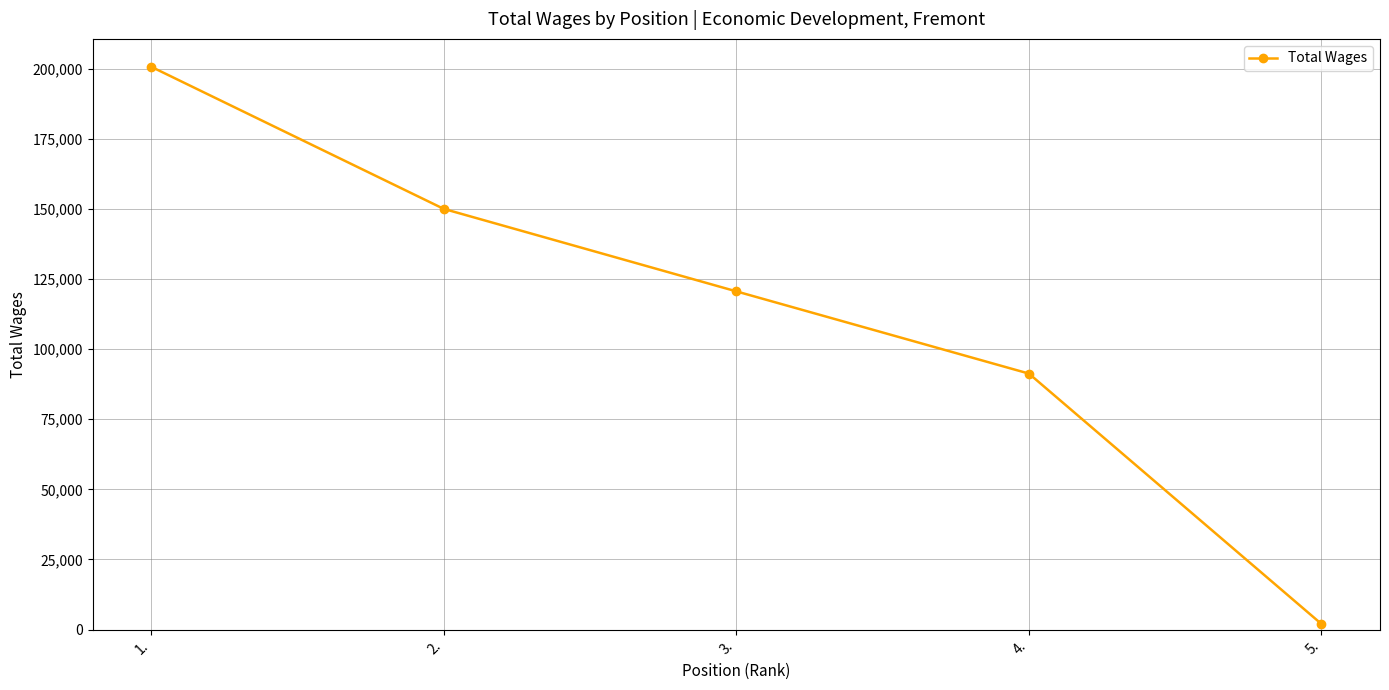

True or false: the data shows 2000 at 5..

True